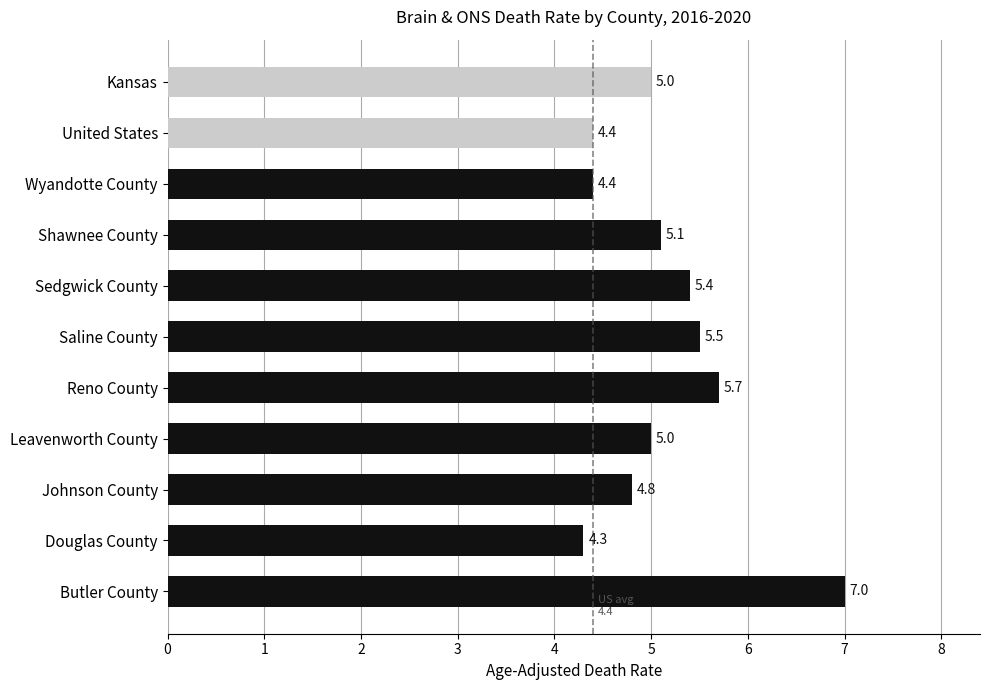

True or false: the data shows 1.2 at Sedgwick County.

False